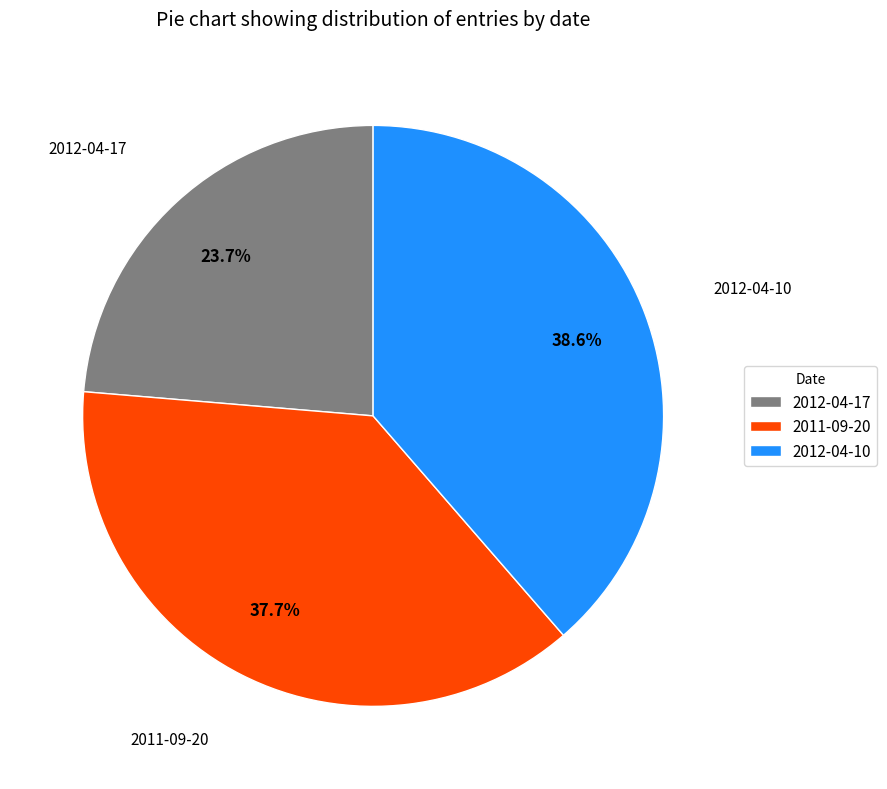

Rank the categories by value from lowest to highest.

2012-04-17, 2011-09-20, 2012-04-10